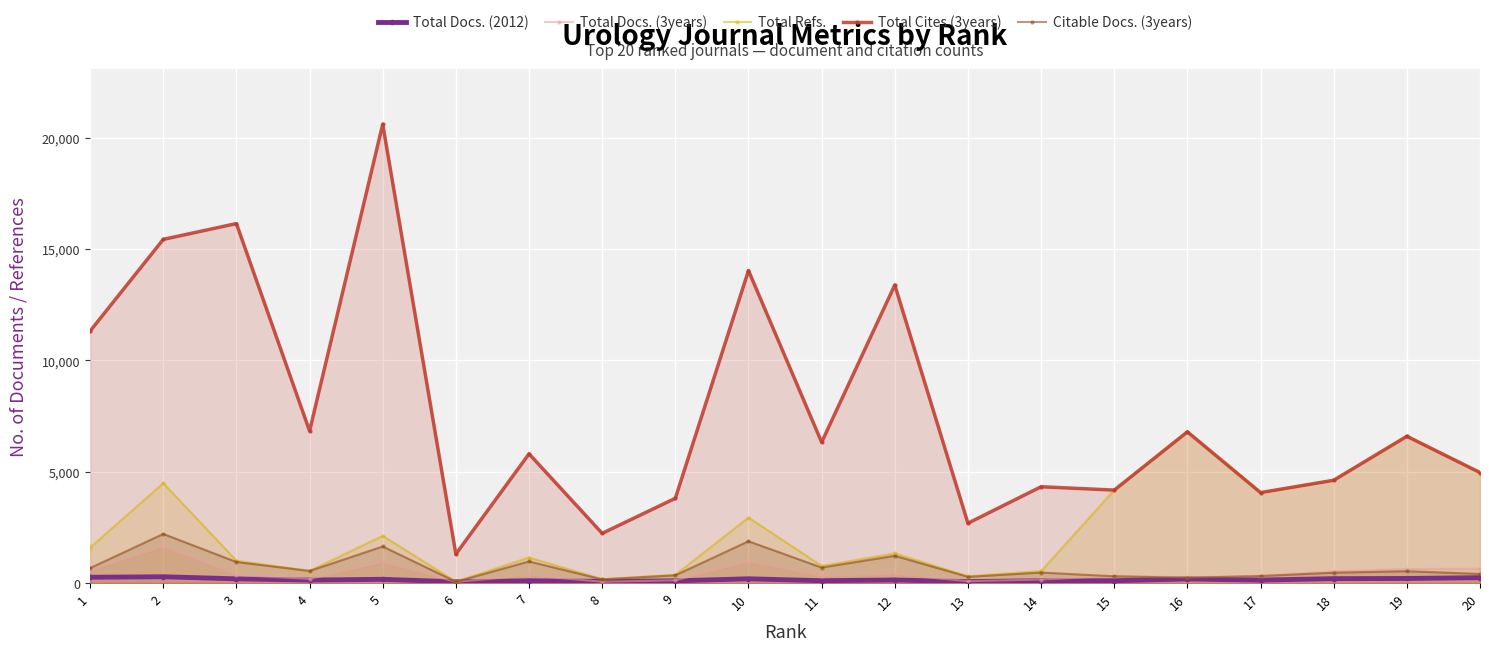

What is the maximum value for Total Docs. (2012)?

284